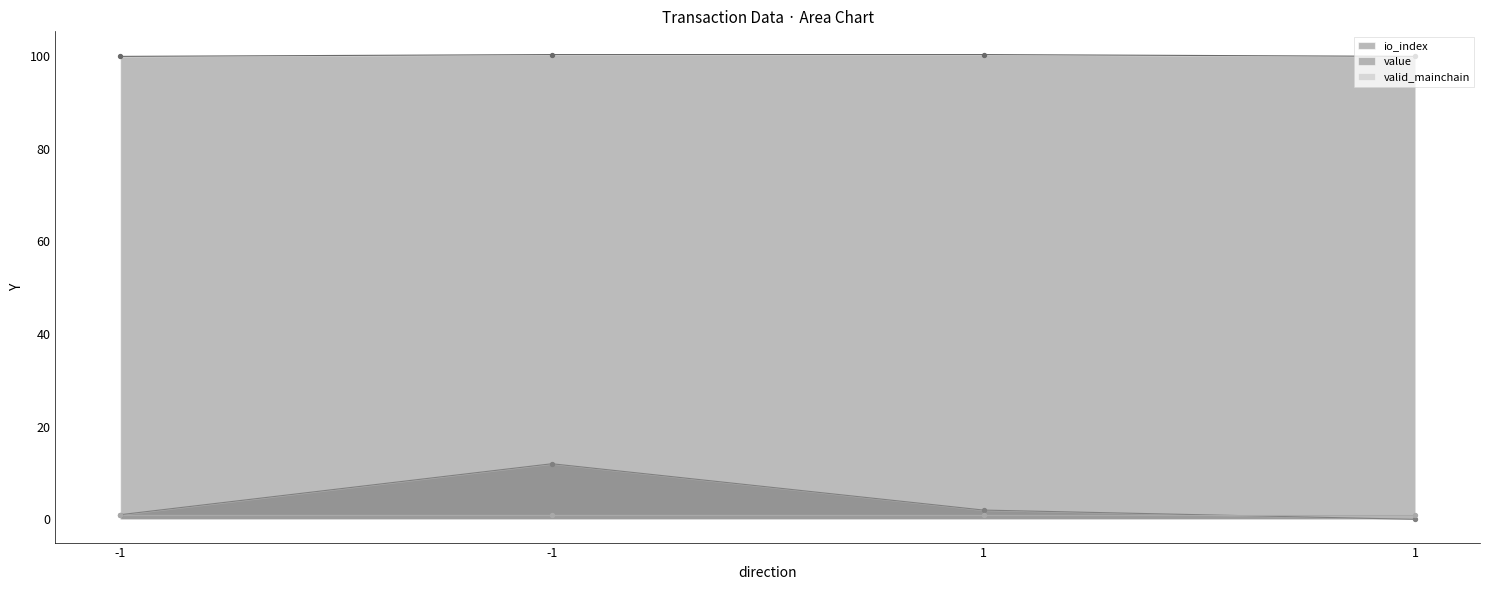

What is the total value across all series at -1?

100.9